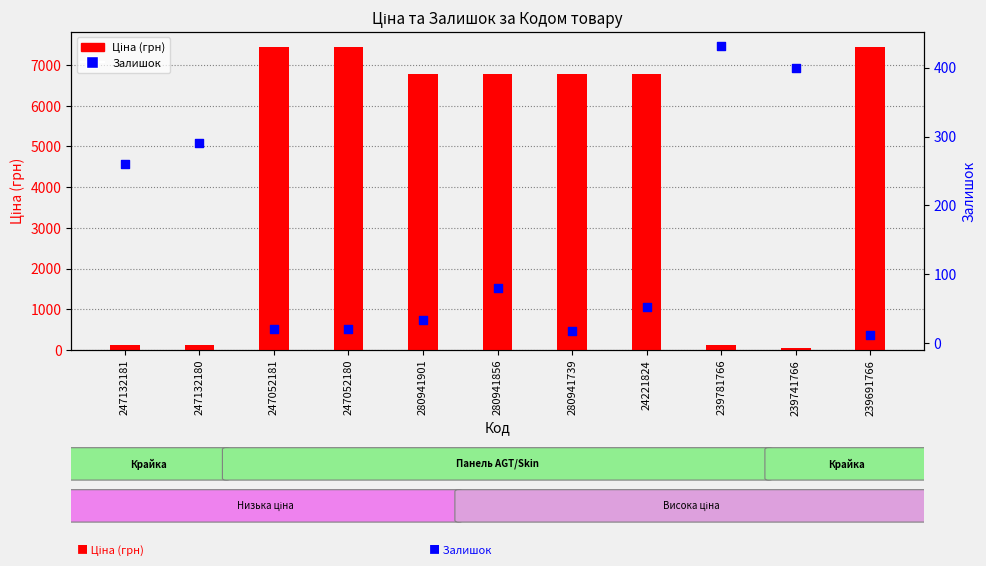

Which series has the largest Y range (max minus min)?

Ціна (грн)